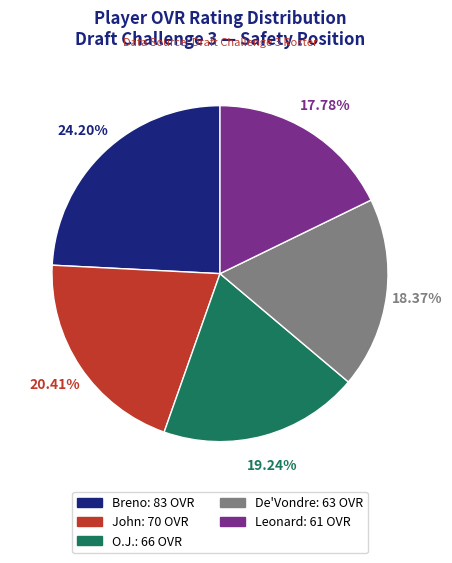

Is there a majority slice in this chart?

No